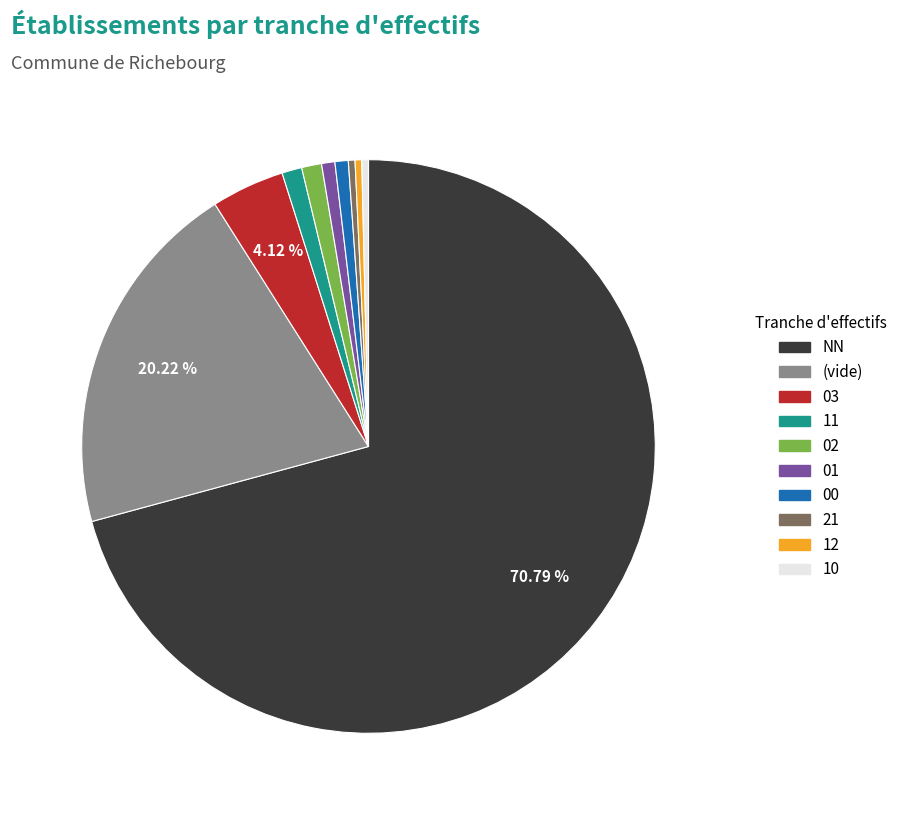

How many segments does this pie chart have?

10